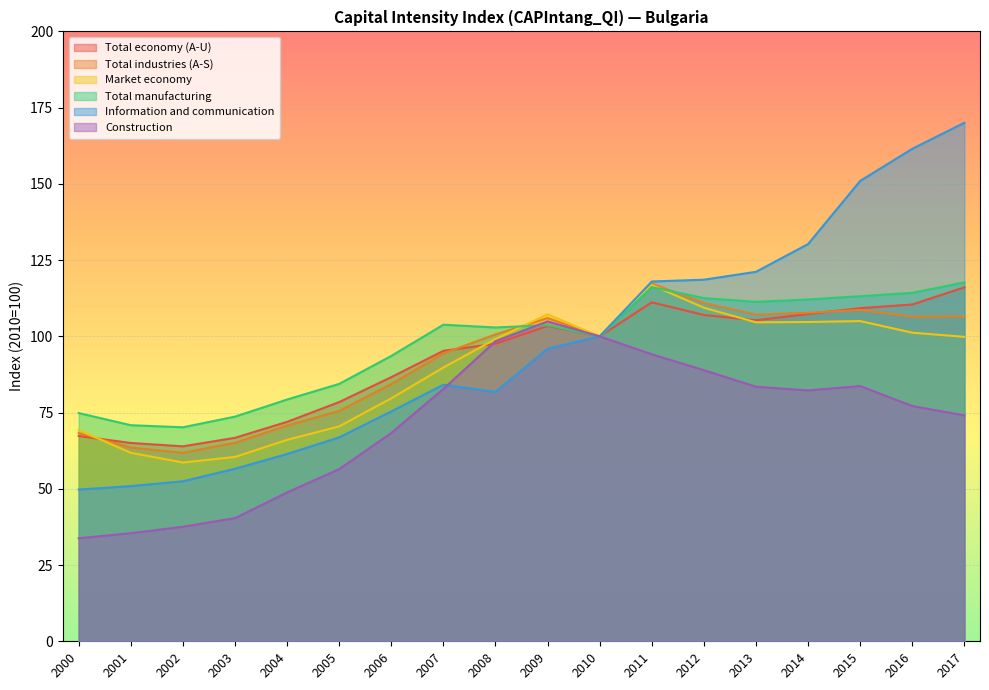

Which series changed the most between 2013 and 2016?

Information and communication